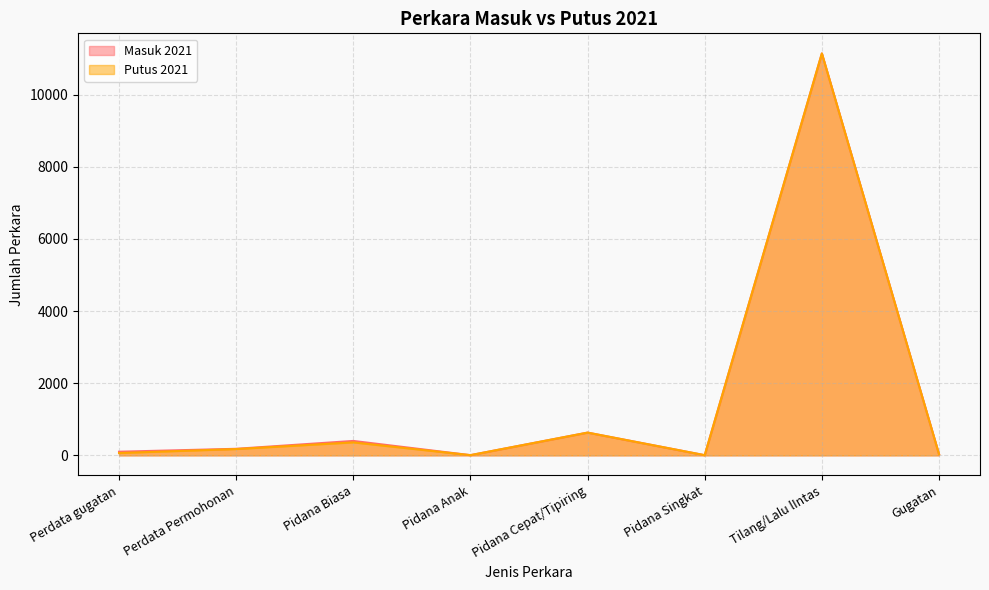

Reading left to right, transcribe all the data shown in this chart.

Masuk 2021: 101	182	400	6	631	5	11140	32
Putus 2021: 65	175	360	6	631	5	11140	32